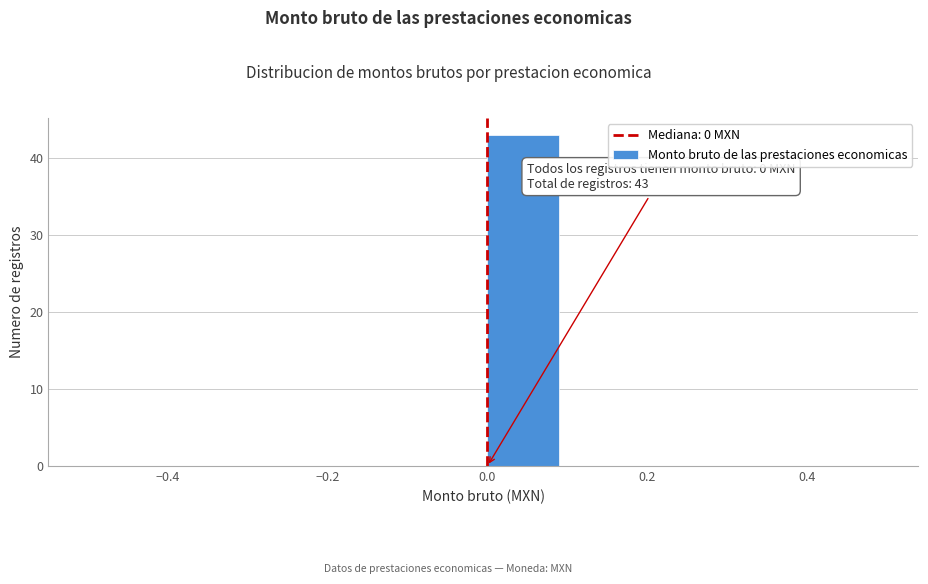

Over which range of the x-axis is the bar tallest?

0.0 to 0.1